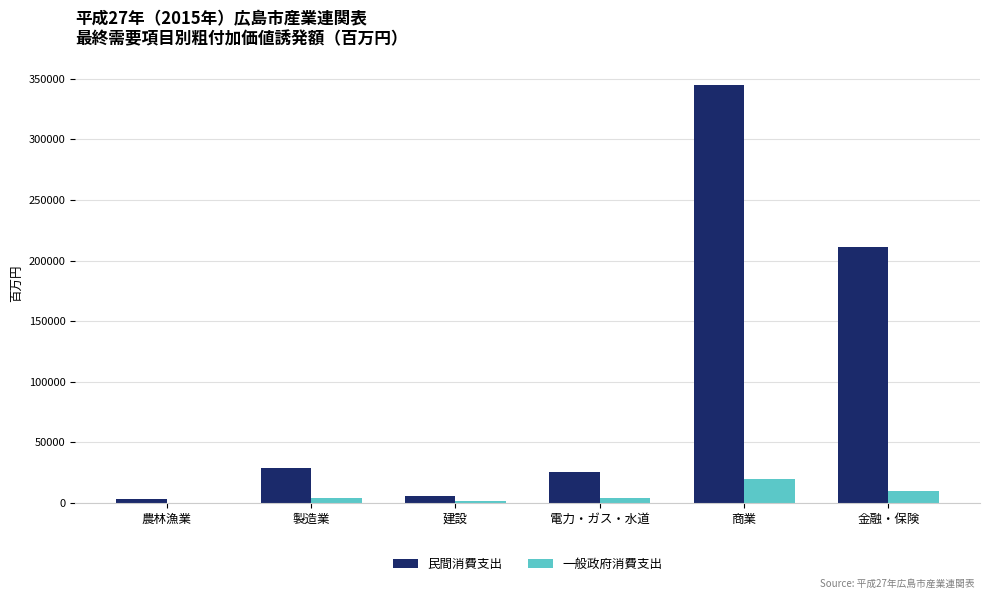

What is the maximum value for 民間消費支出?

344653.1